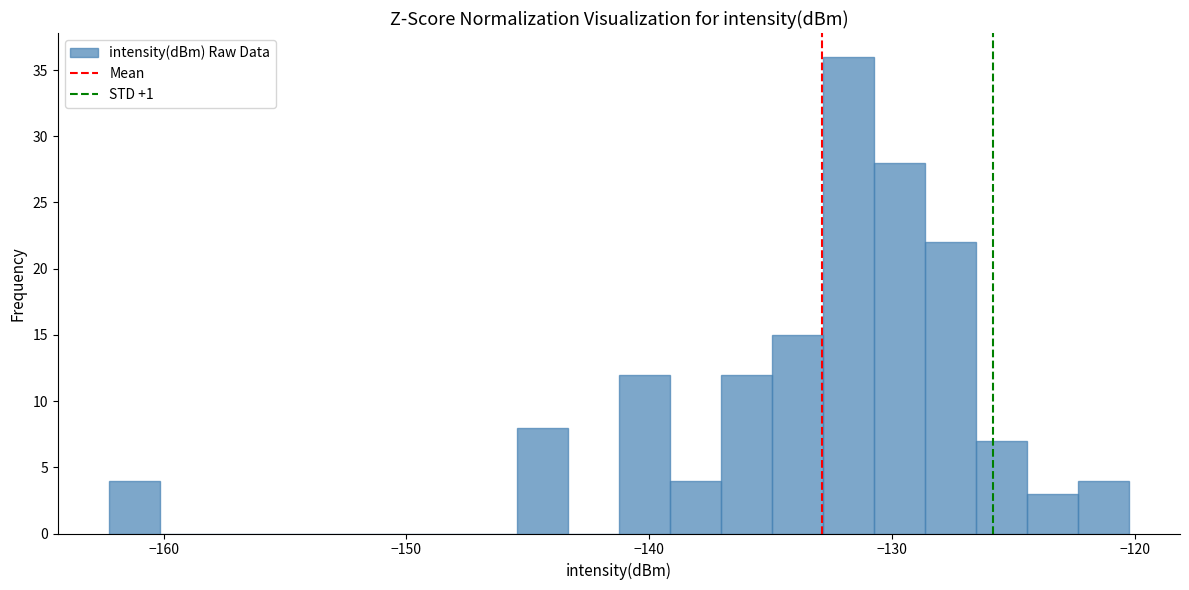

Around what value on the x-axis is the tallest bar? Give the approximate position of its centre, as read against the axis.

-132